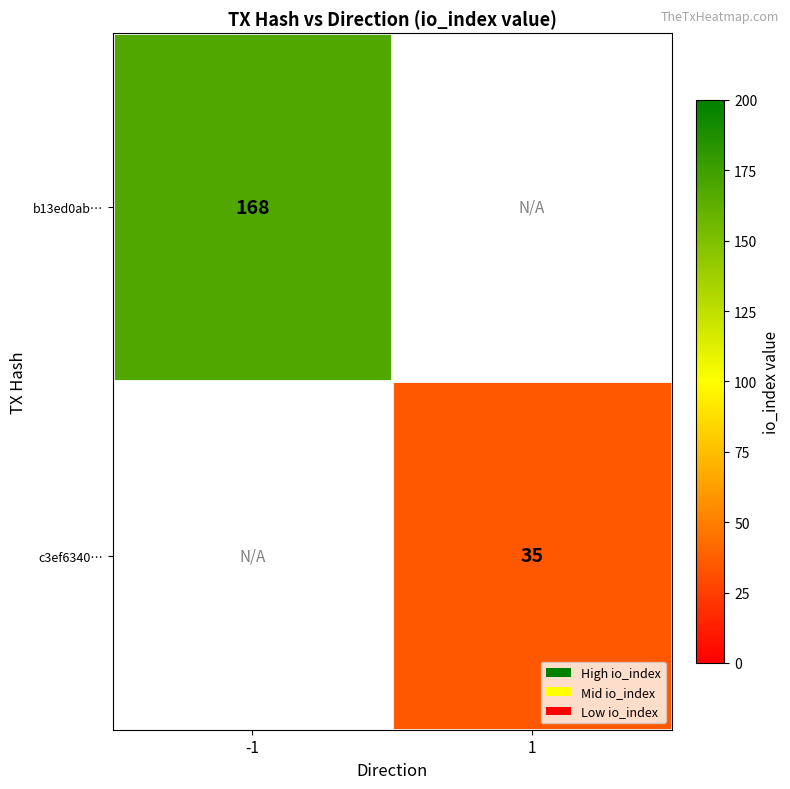

The c3ef6340… series shows 21 at 1. True or false?

False